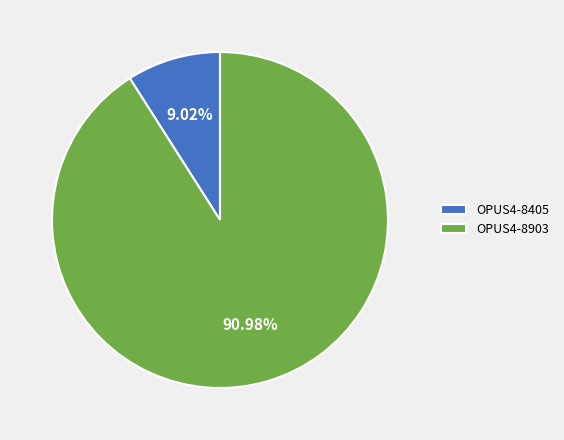

To the nearest percent, what is the average slice percentage?

50%